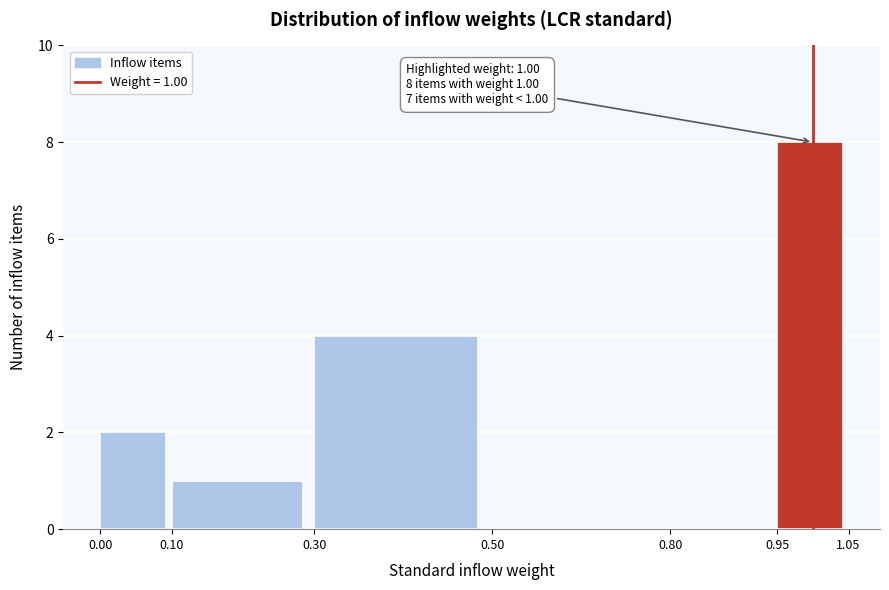

Reading left to right, transcribe all the data shown in this chart.

0.00=2	0.10=1	0.30=4	0.50=0	0.80=0	0.95=8